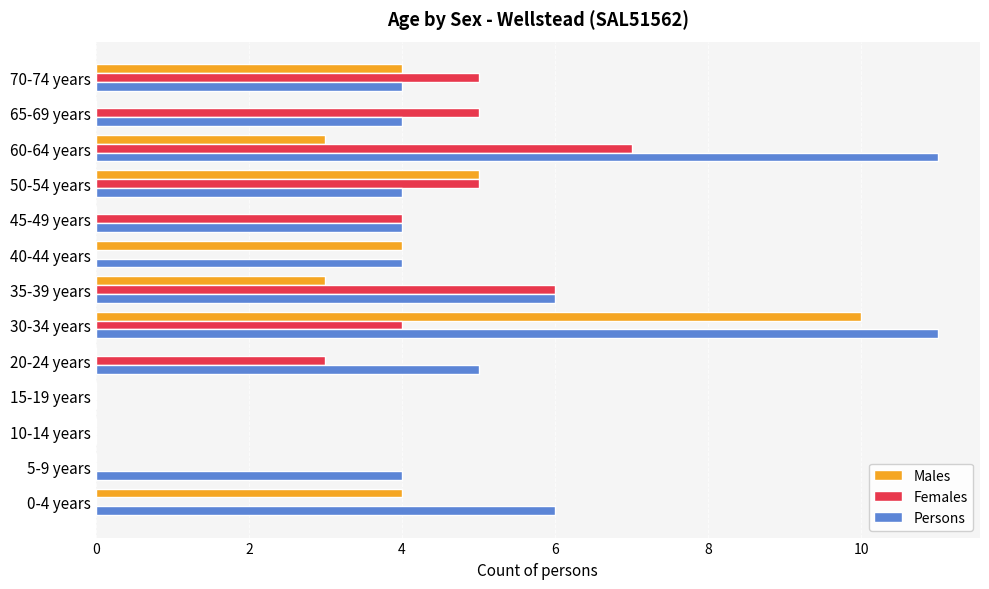

True or false: Persons has a value of 6 at 70-74 years.

False